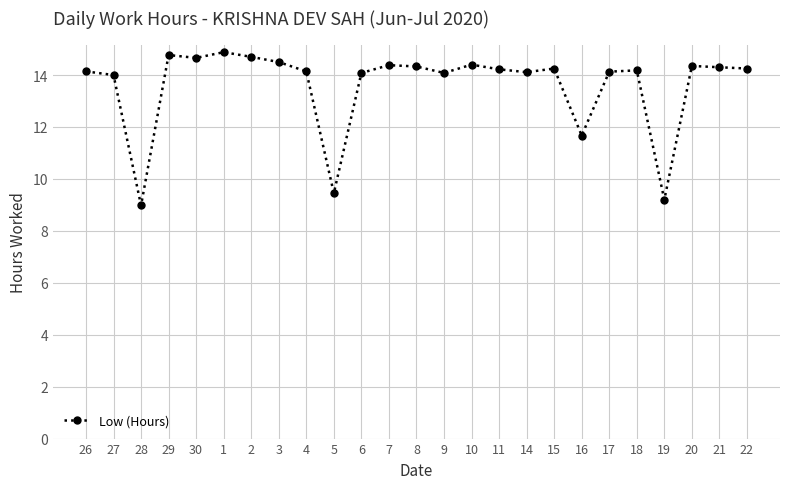

What is the change in value from 6 to 19?

-4.9